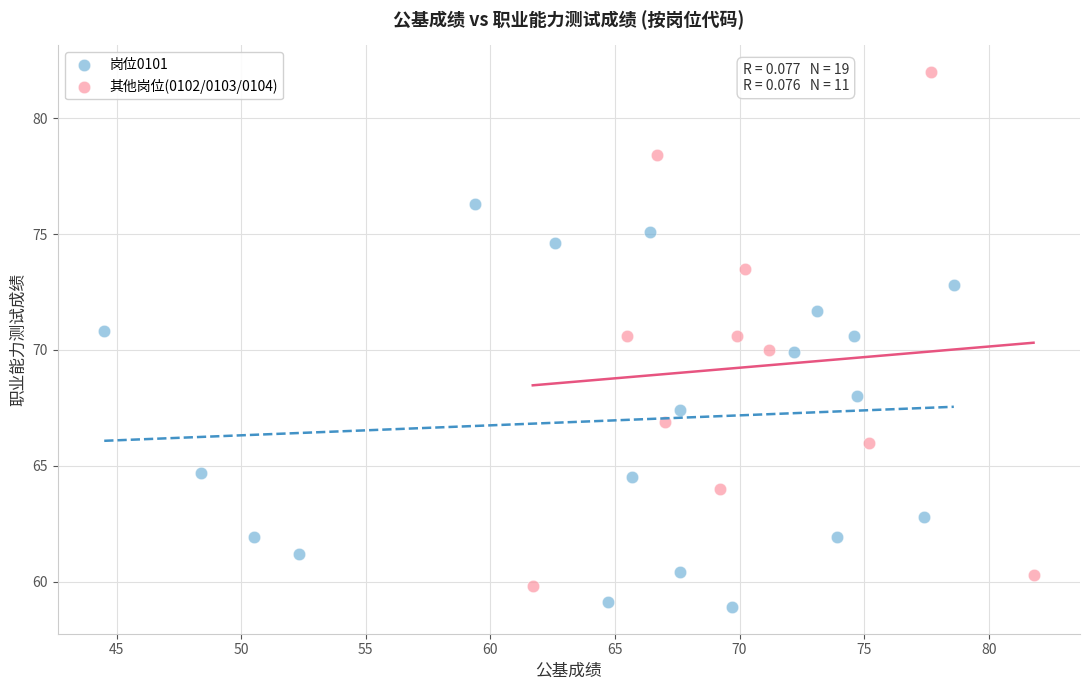

Which series contains the highest Y value?

其他岗位(0102/0103/0104)